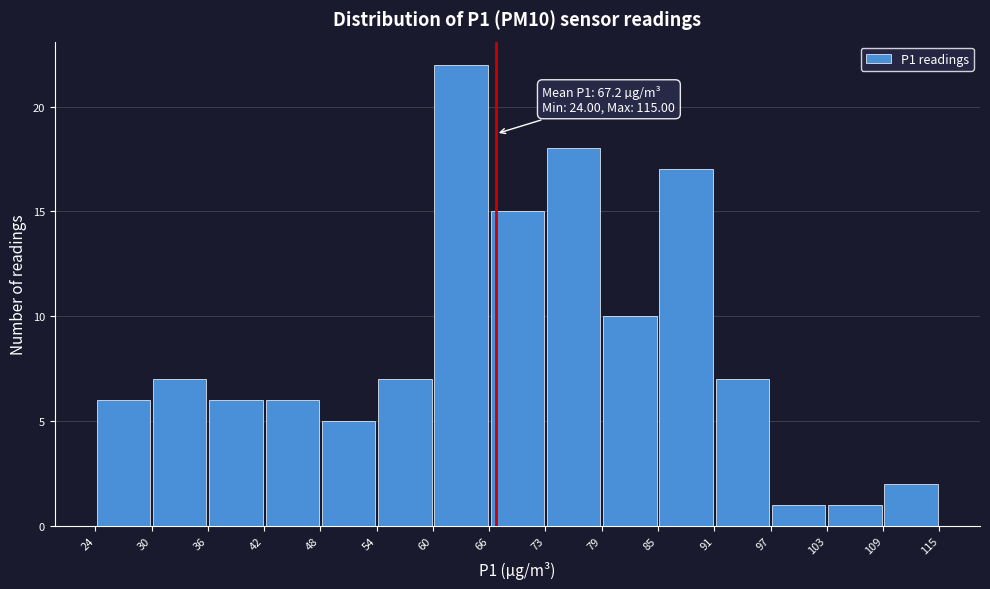

Over which range of the x-axis is the bar tallest?

60 to 66